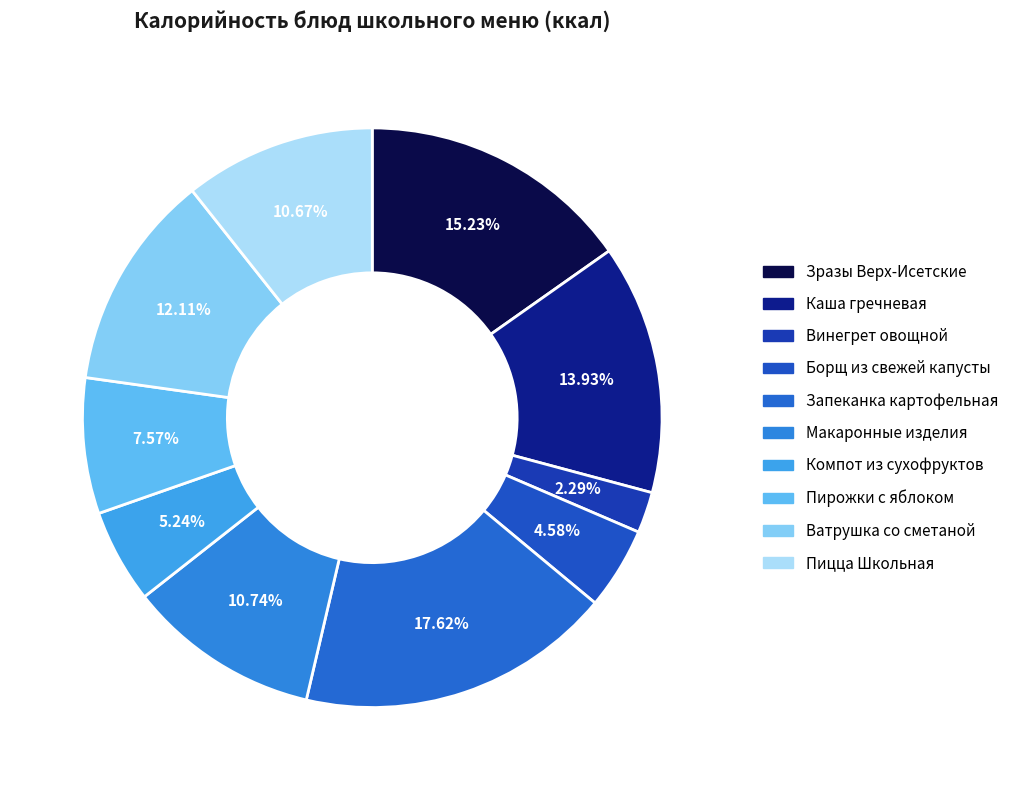

To the nearest percent, what is the difference between the largest and smallest slice percentages?

15%